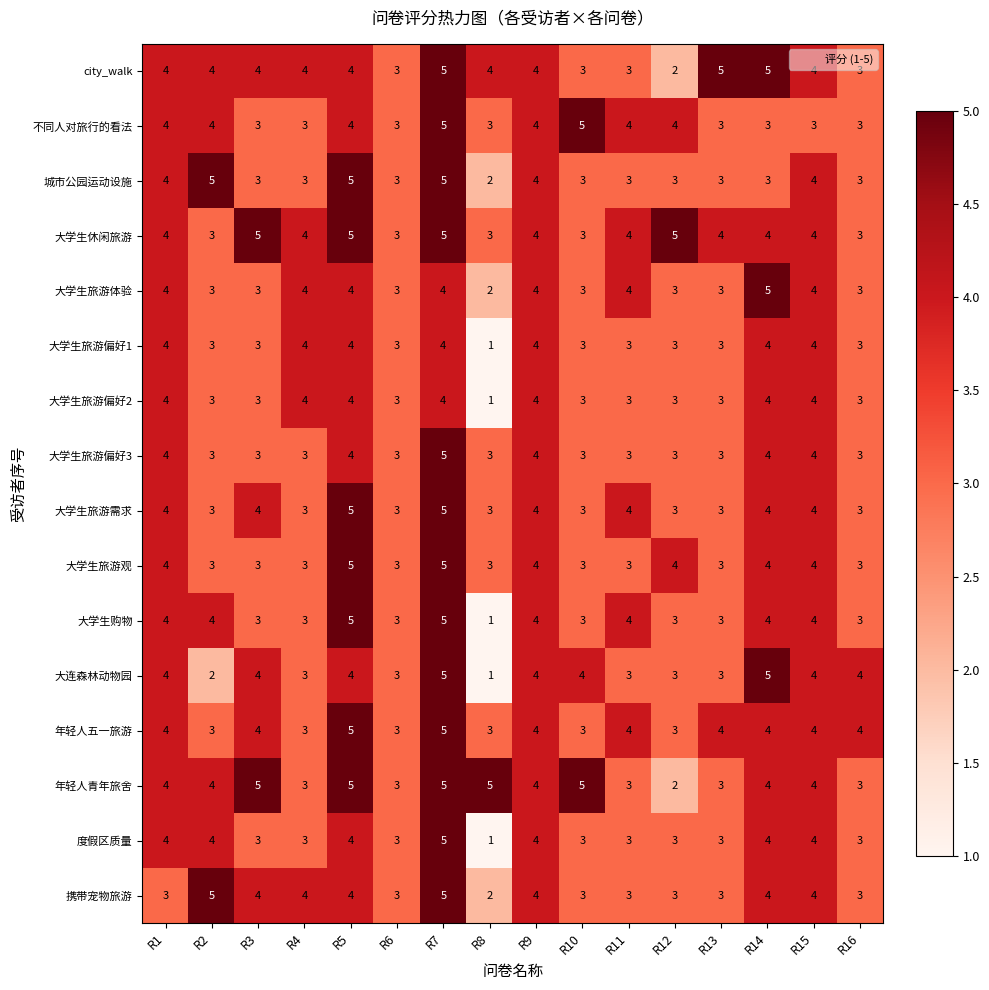

How many data points in 大学生旅游体验 are less than 4?

8